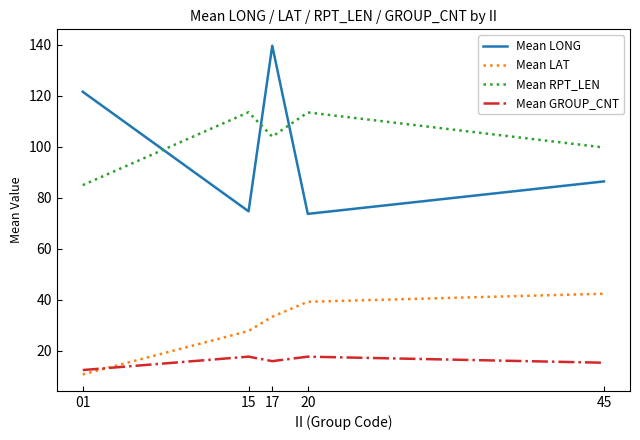

At 01, list the series in order from smallest to largest.

Mean LAT, Mean GROUP_CNT, Mean RPT_LEN, Mean LONG